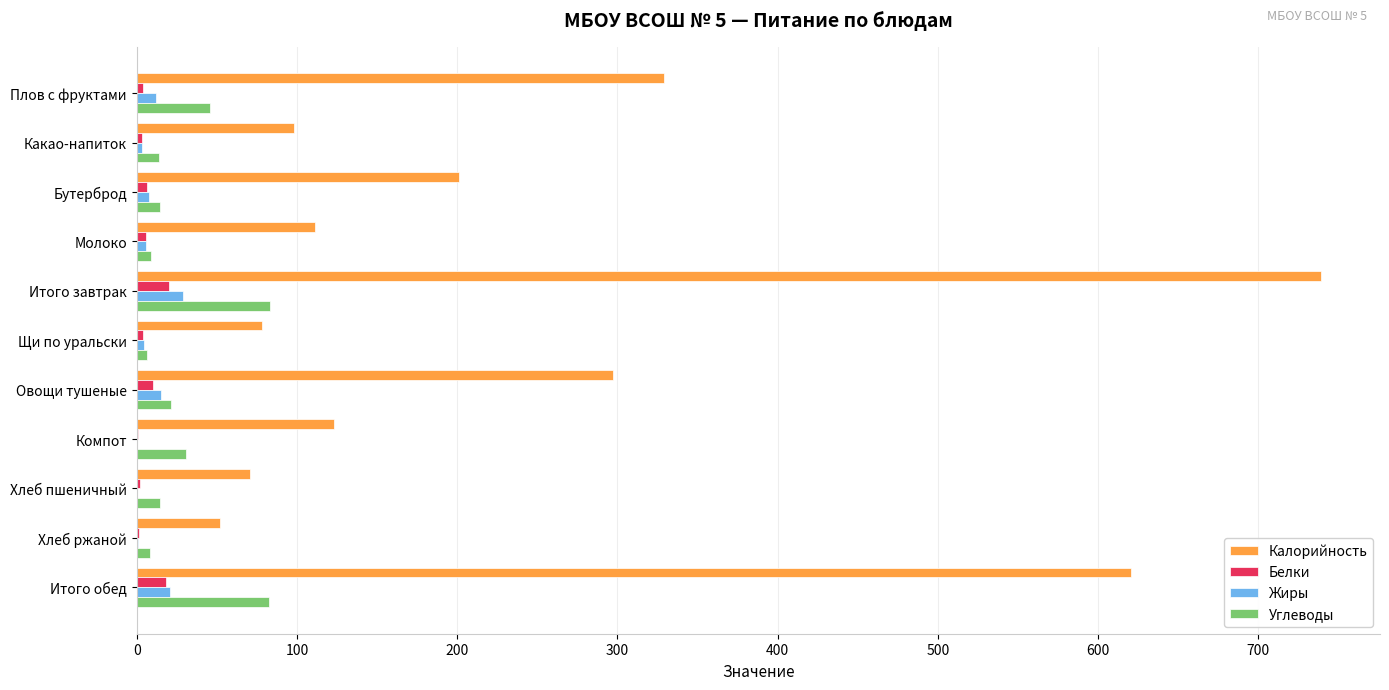

The value of Белки at Итого обед is 18.5. True or false?

True